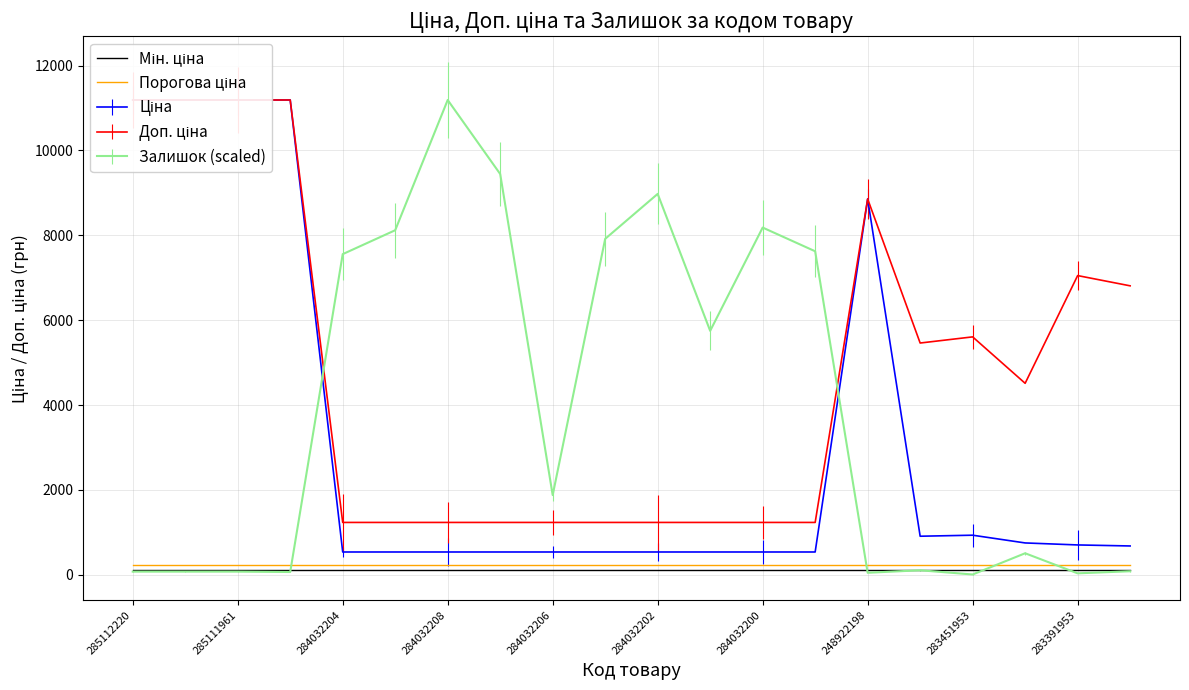

List the series in order of their overall mean, lowest first.

Мін. ціна, Порогова ціна